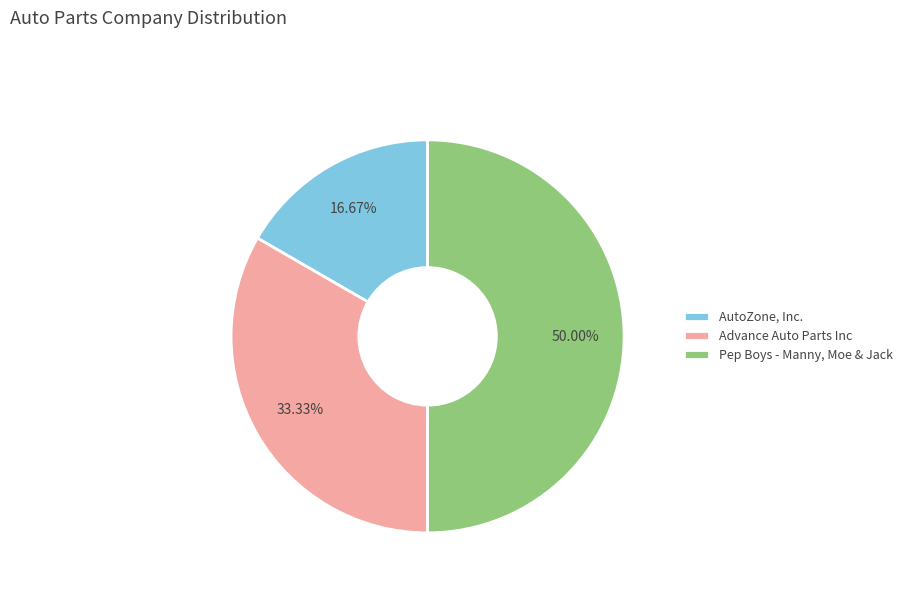

Is AutoZone, Inc. the majority of the pie?

No